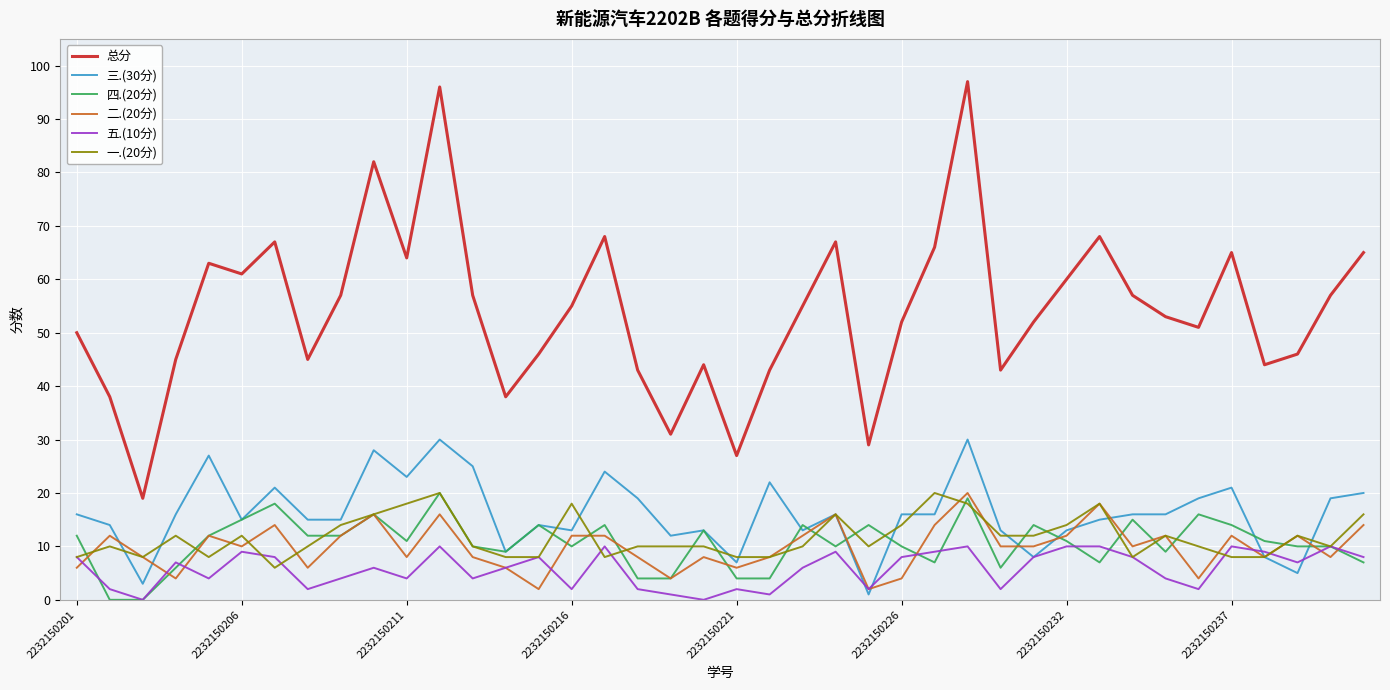

True or false: 四.(20分) and 总分 cross at least once.

False